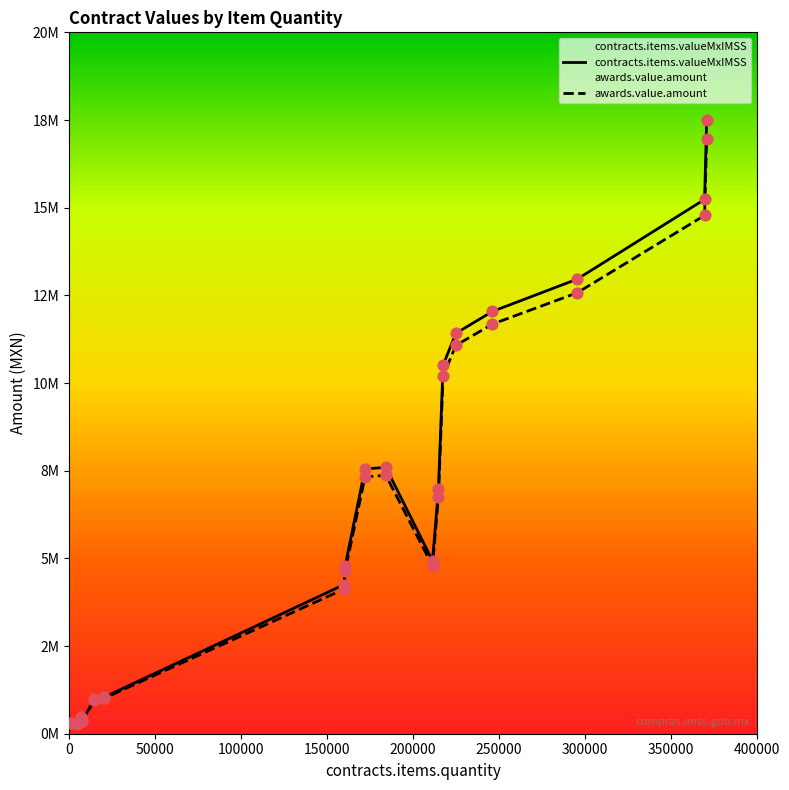

What are all the series names shown in the legend?

contracts.items.valueMxIMSS, awards.value.amount